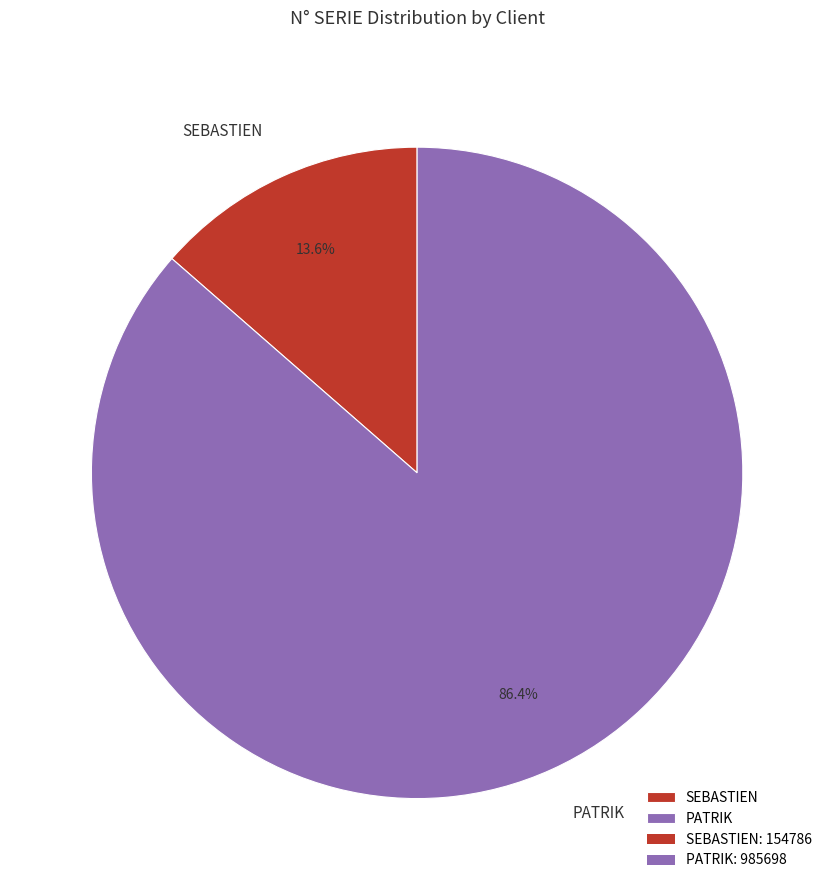

What is the majority slice?

PATRIK